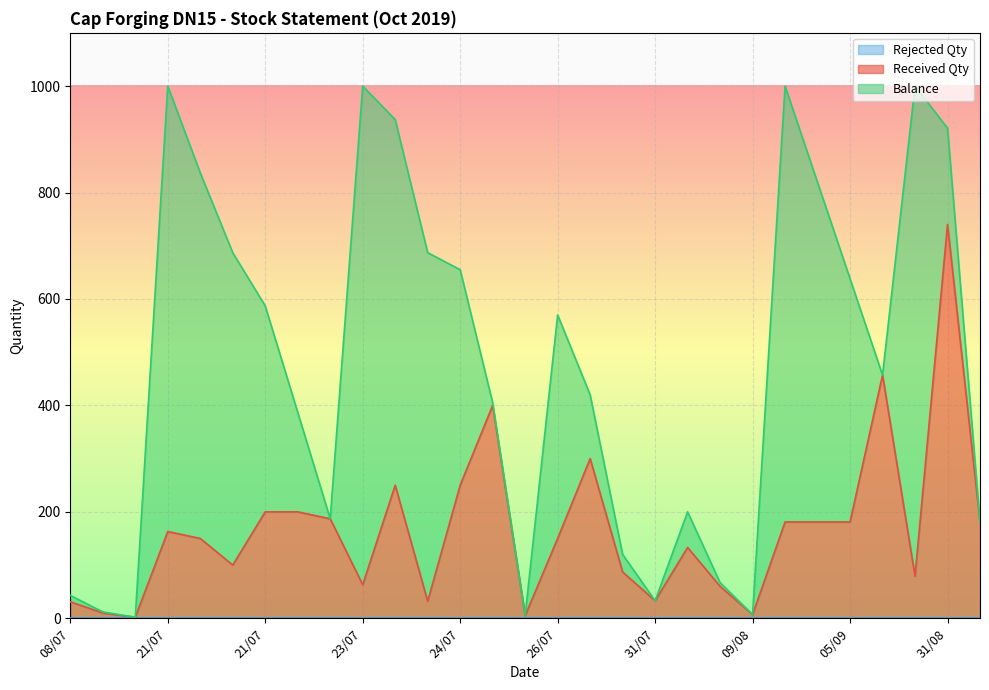

What is the label of the 10th point from the right?

07/08